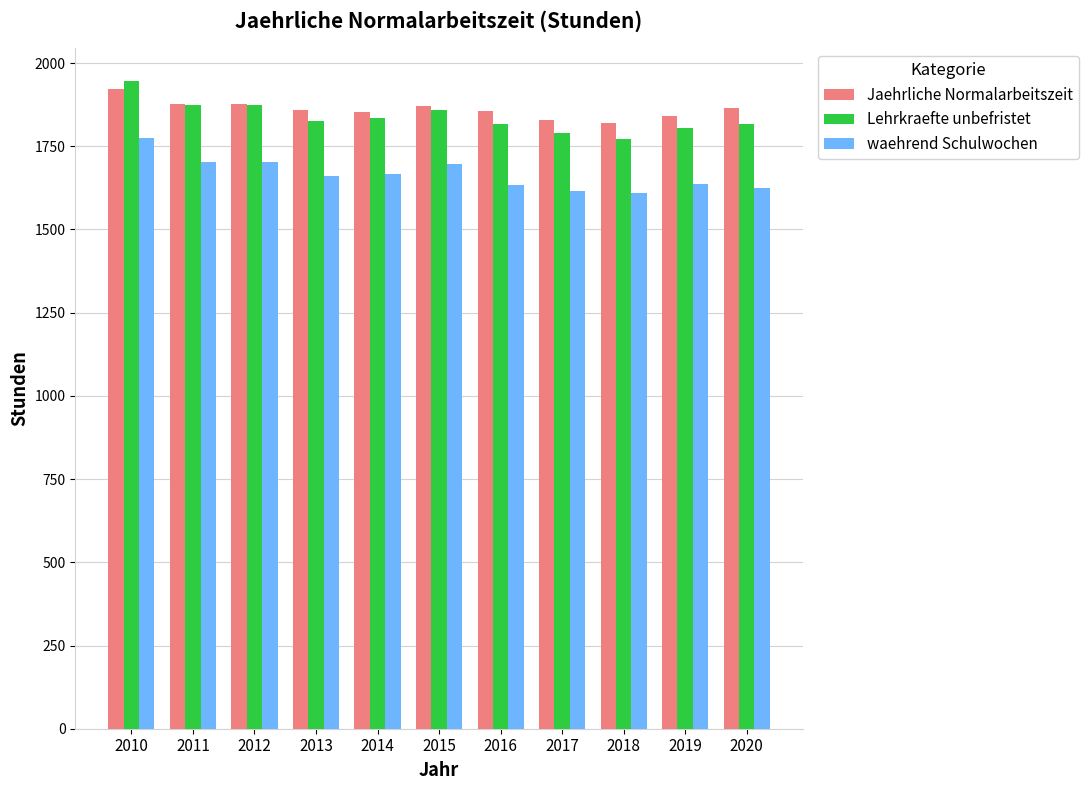

What is the value of the Lehrkraefte unbefristet bar at the 10th from the left?

1803.5